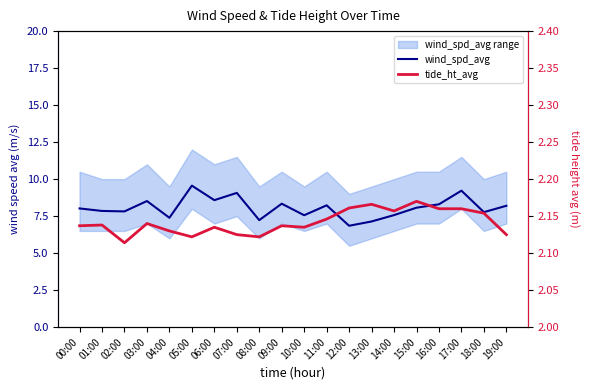

How many values in the wind_spd_avg series are below 8?

9